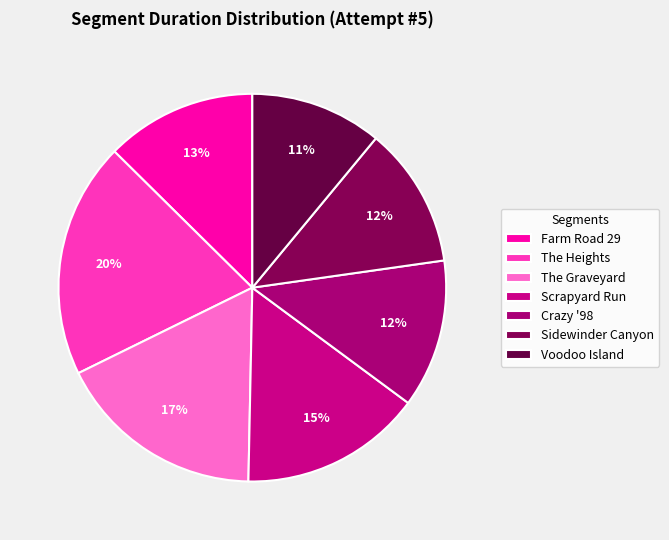

How many segments does this pie chart have?

7